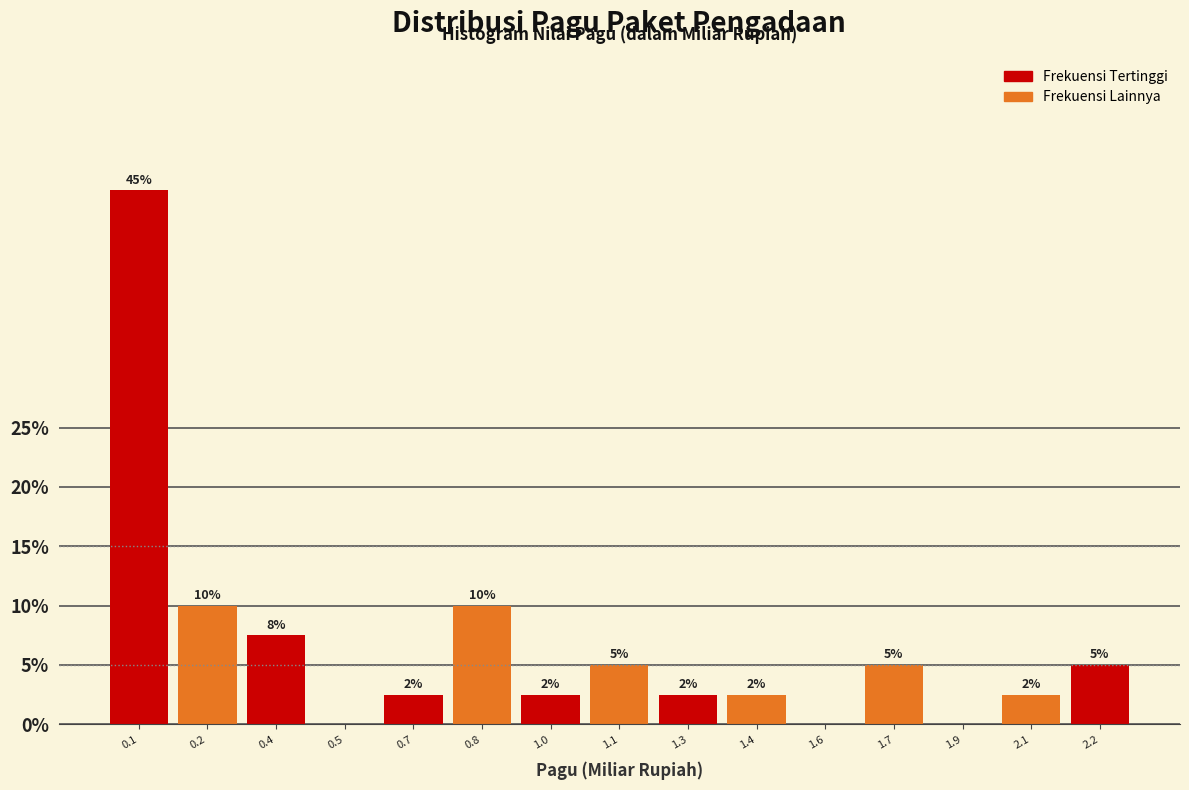

What is the approximate value at 1.7?

5.0